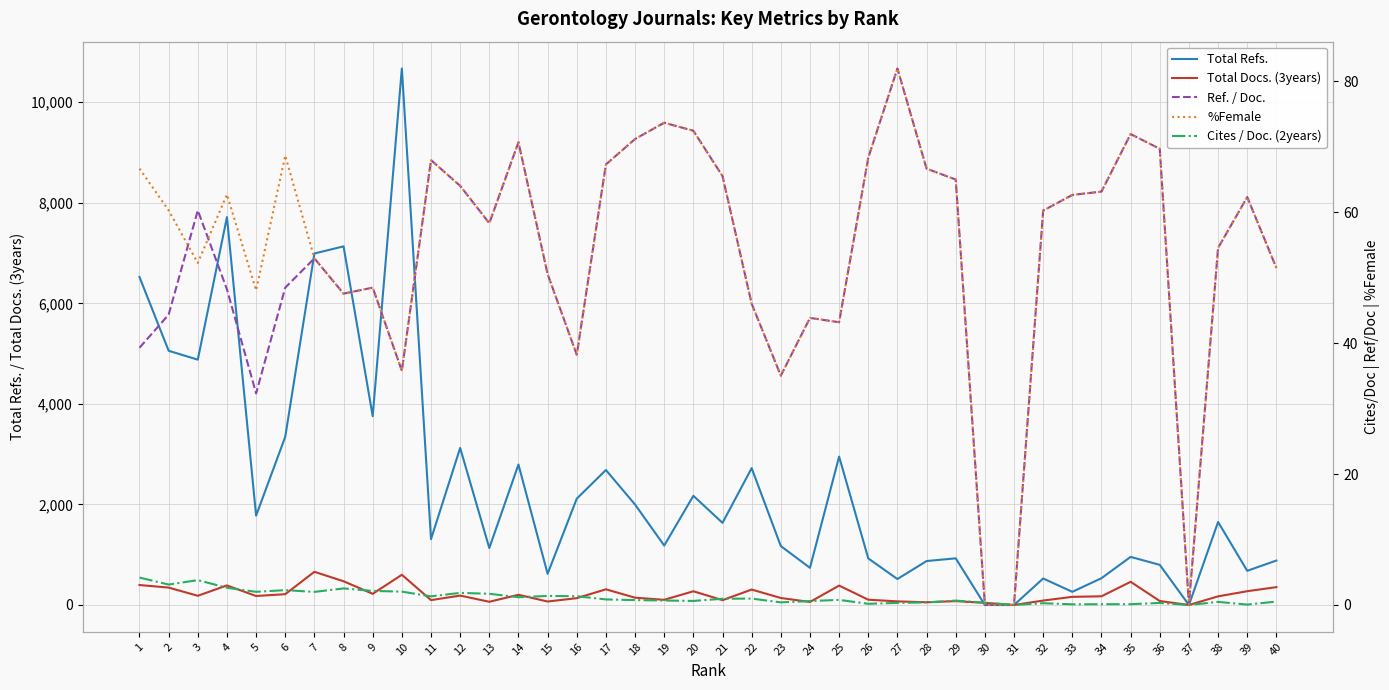

What is the value of the Ref. / Doc. point at the 15th from the left?

50.6